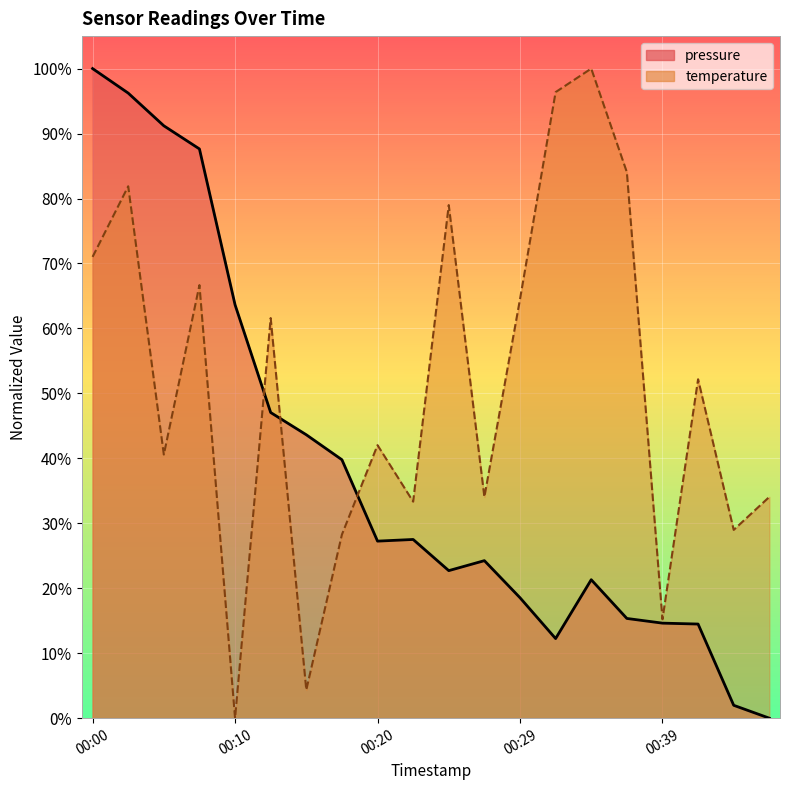

How many interior local peaks does the pressure series have?

3